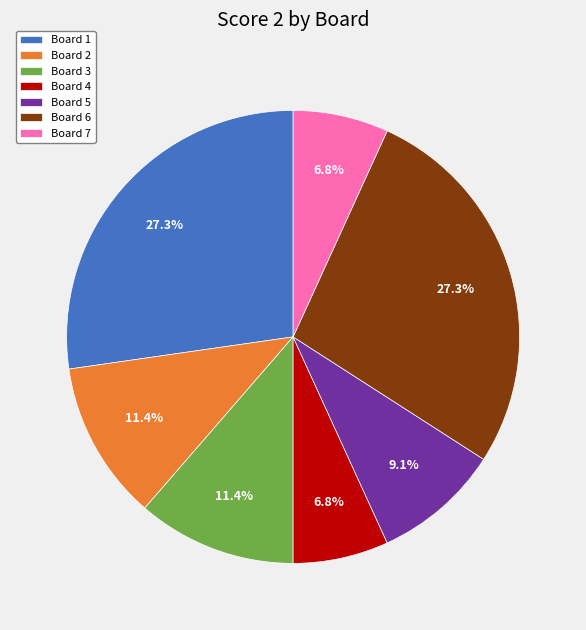

Does any single category account for the majority?

No